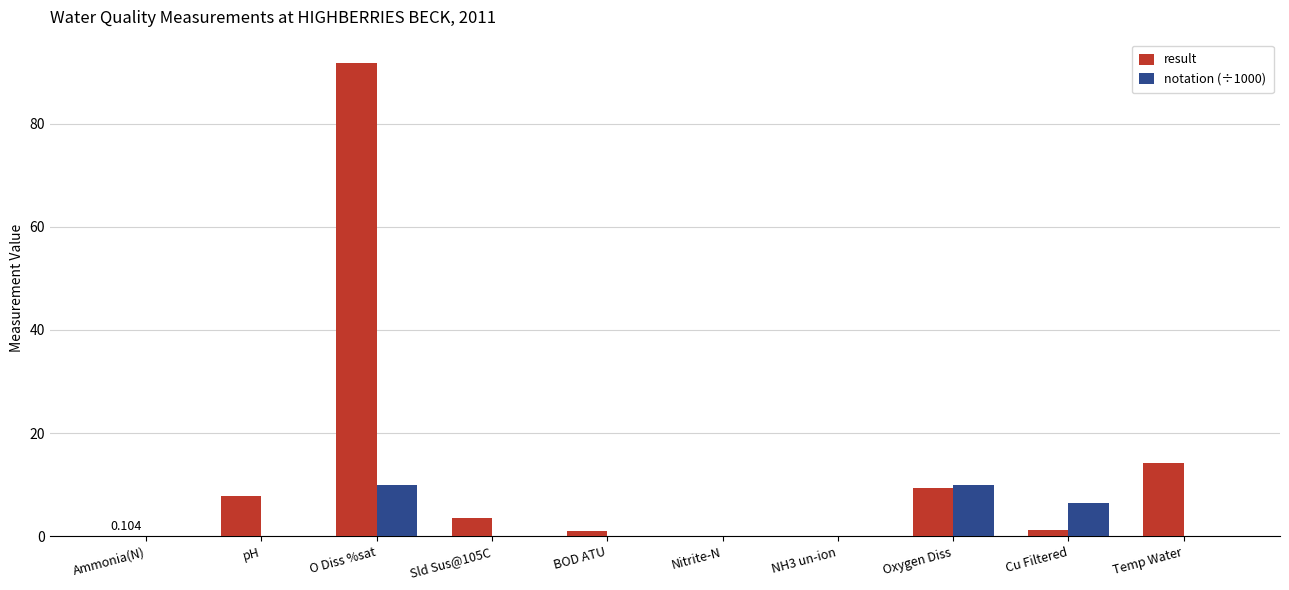

Is the value of result at pH greater than the value of notation (÷1000) at Sld Sus@105C?

Yes